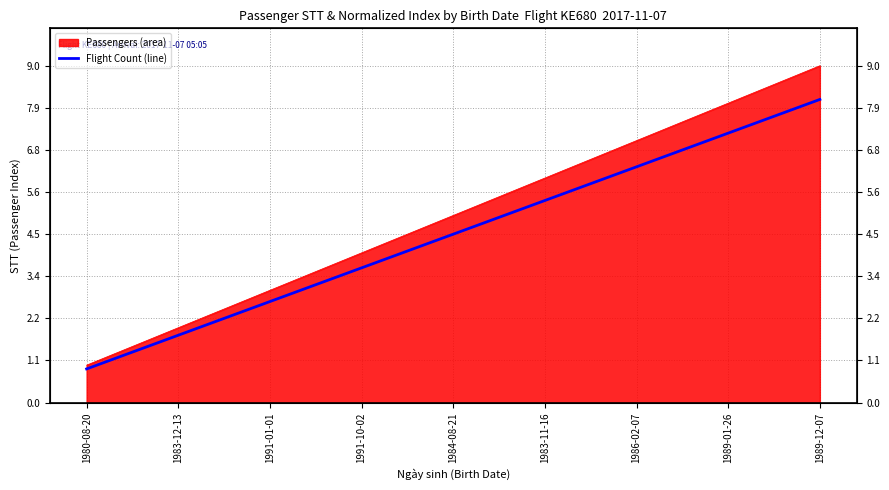

Rank the categories by value from highest to lowest.

1989-12-07, 1989-01-26, 1986-02-07, 1983-11-16, 1984-08-21, 1991-10-02, 1991-01-01, 1983-12-13, 1980-08-20